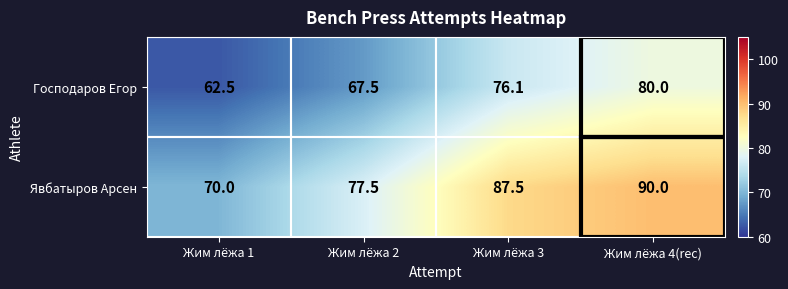

What is the total value across all series at Жим лёжа 2?

145.0